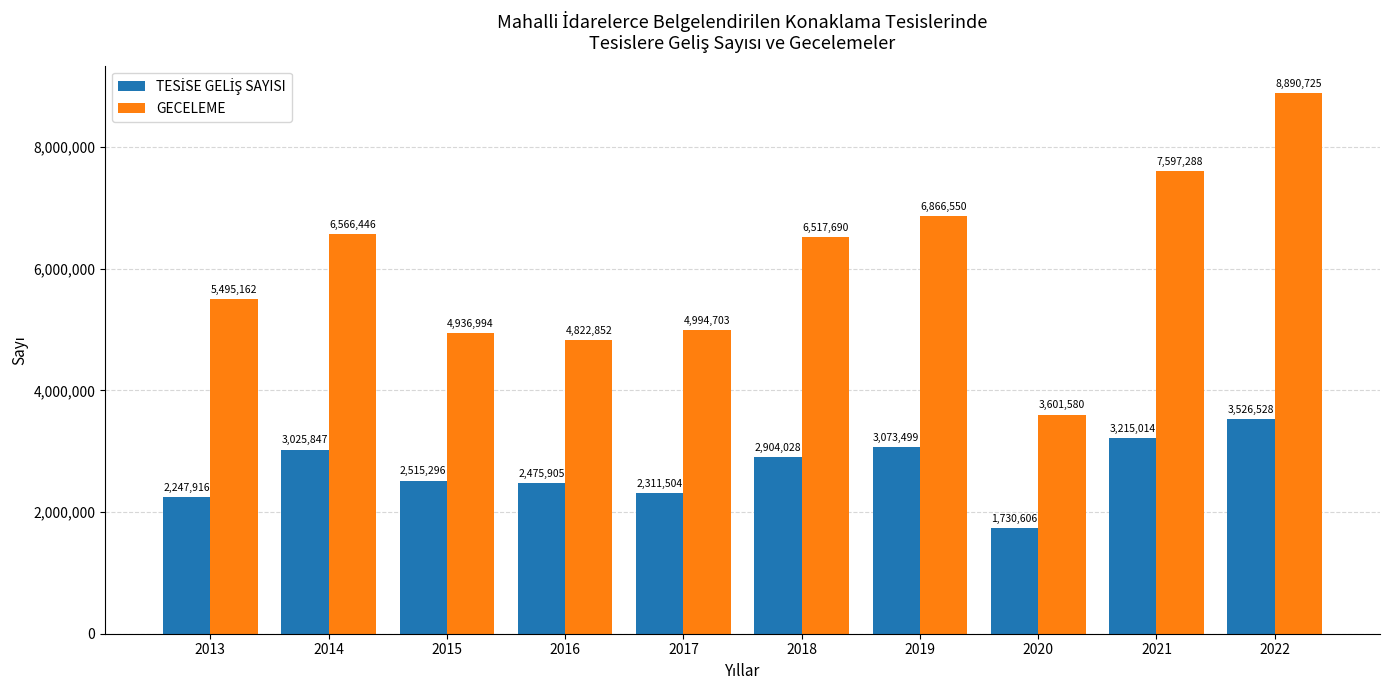

Rank the categories by GECELEME value from lowest to highest.

2020, 2016, 2015, 2017, 2013, 2018, 2014, 2019, 2021, 2022